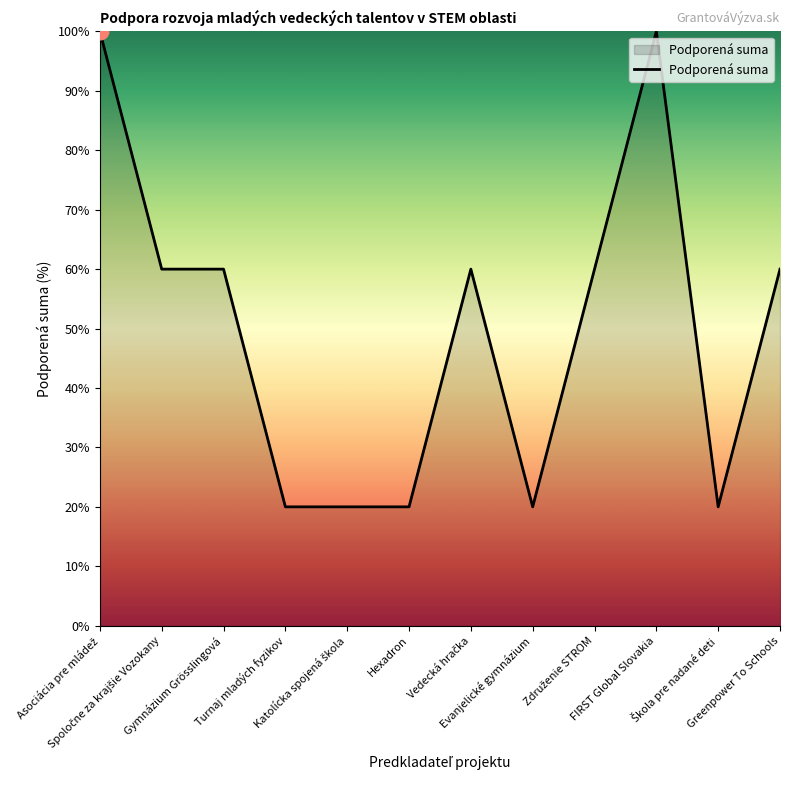

What position from the left is Greenpower To Schools?

12